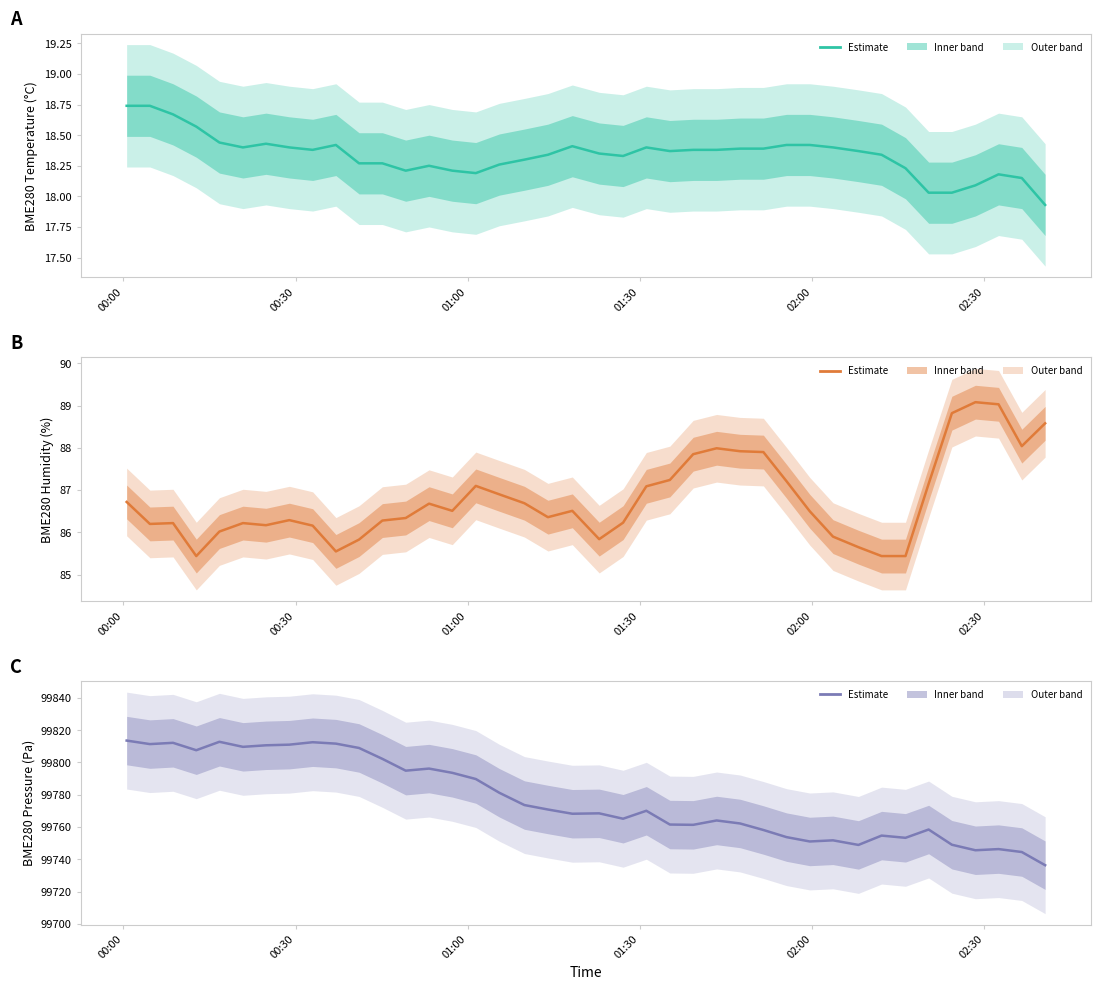

Which series has the largest range (max minus min)?

BME280_pressure